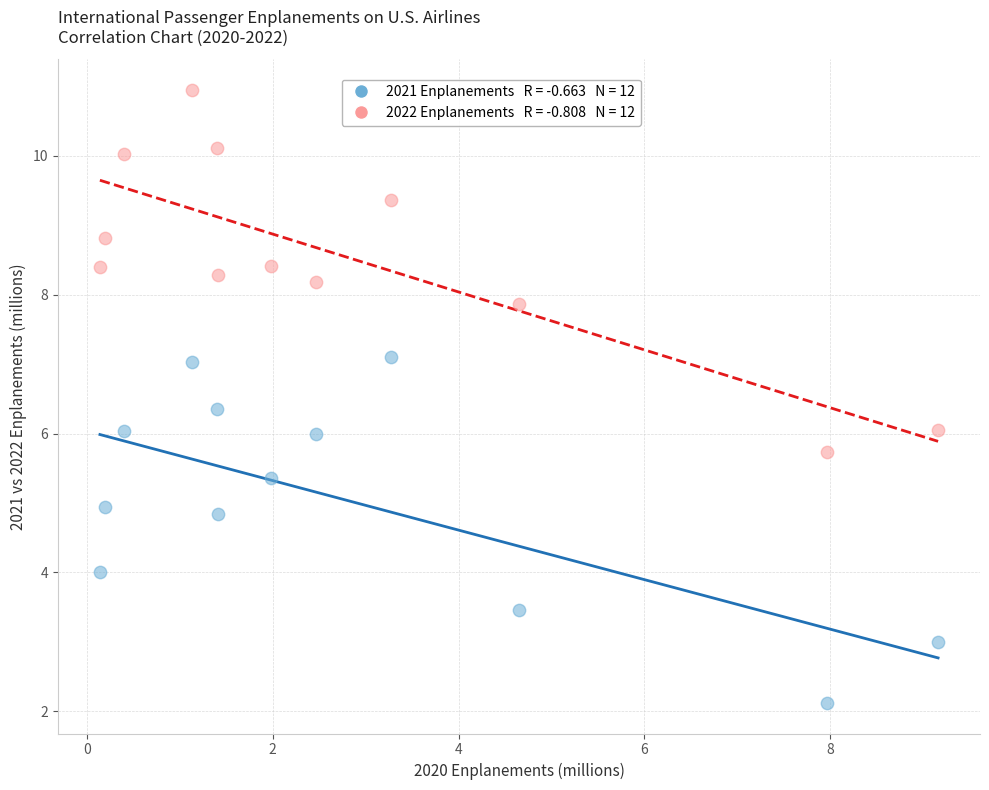

Across all data points, what is the range of X values (max minus min)?

9.0